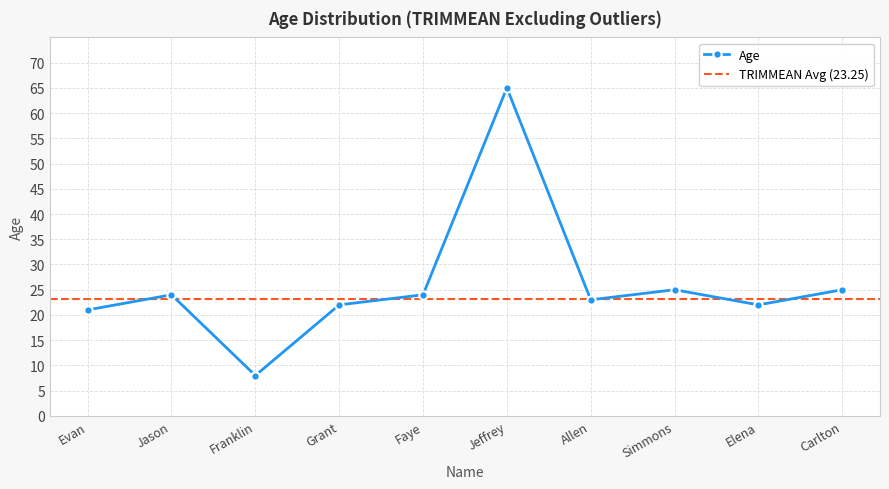

What is the label of the 9th point from the left?

Elena